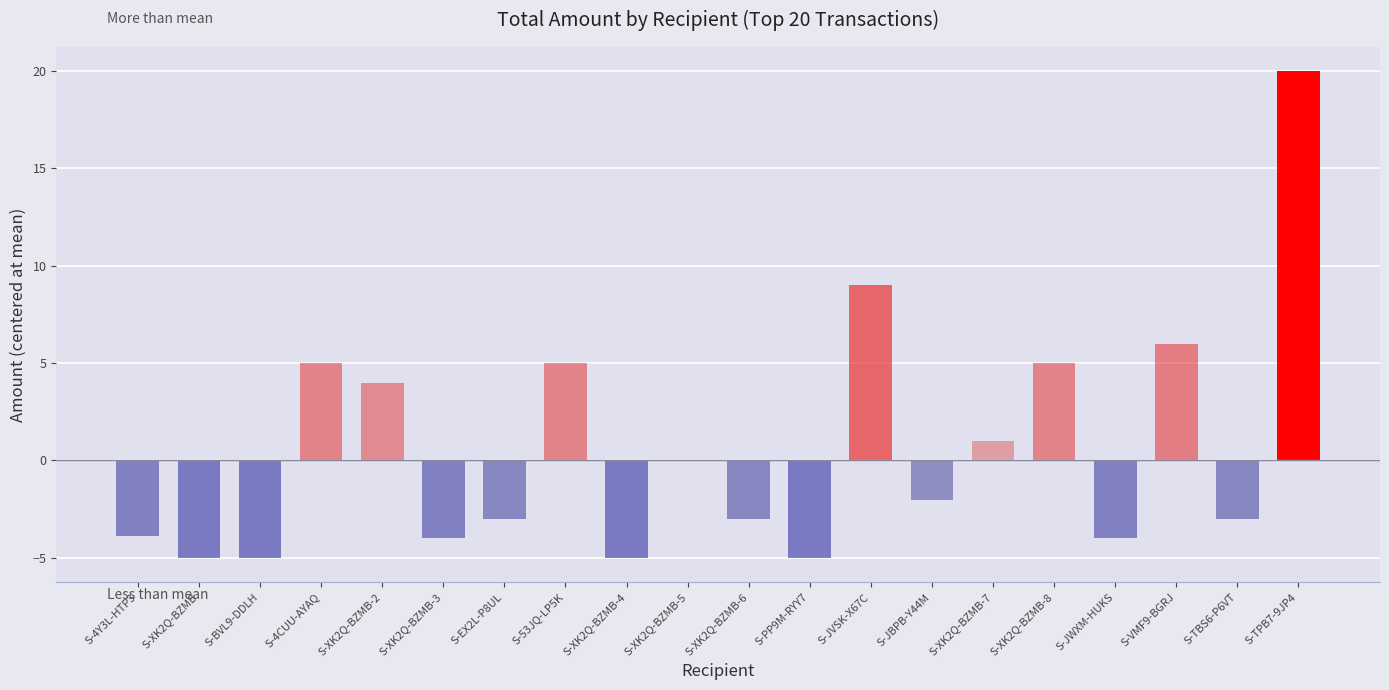

True or false: the data shows -2.8 at S-XK2Q-BZMB.

False